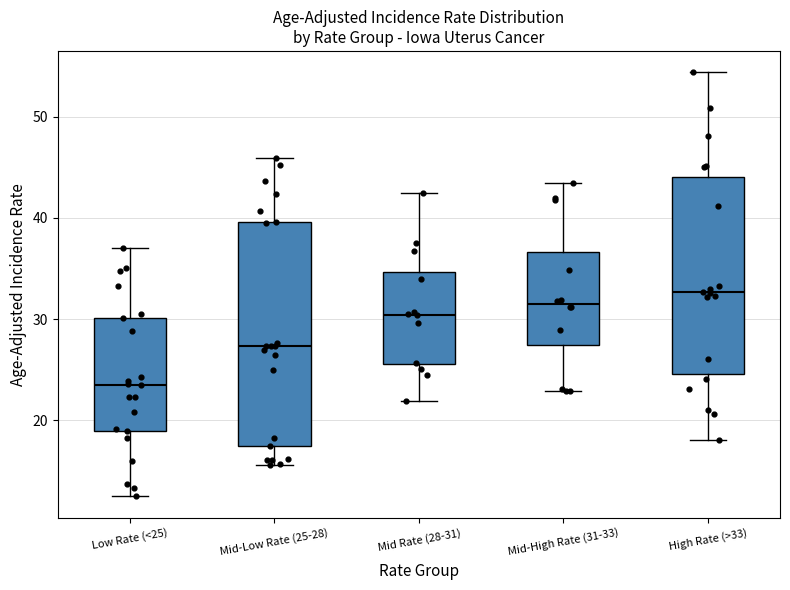

Comparing the boxes themselves (not the whiskers), which one is the tallest?

Mid-Low Rate (25-28)